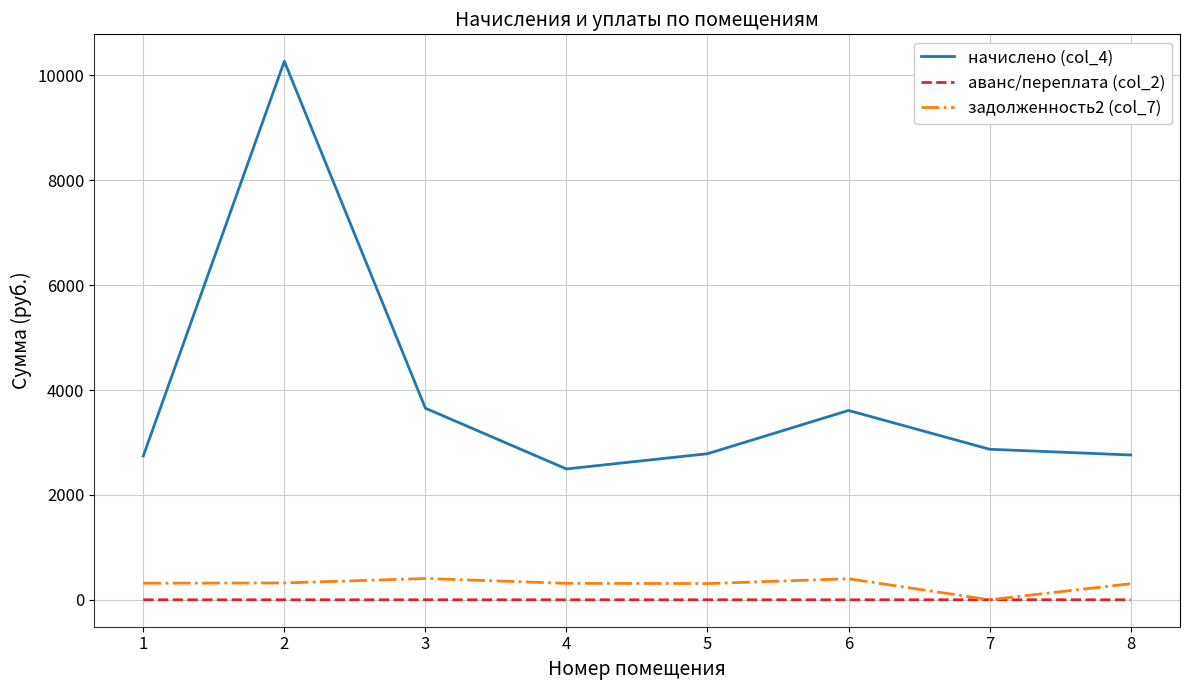

Count the number of categories in the chart.

8